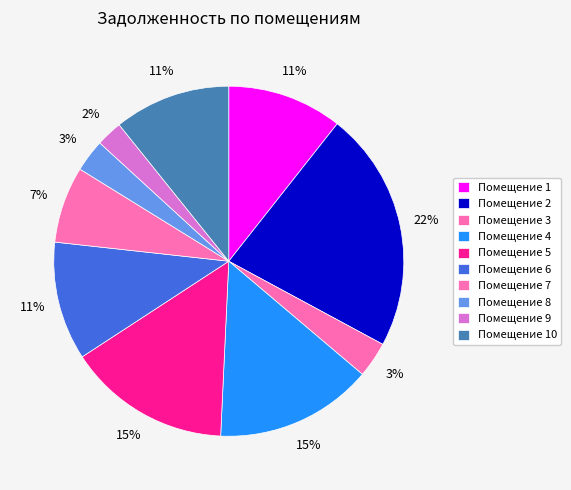

How many segments does this pie chart have?

10